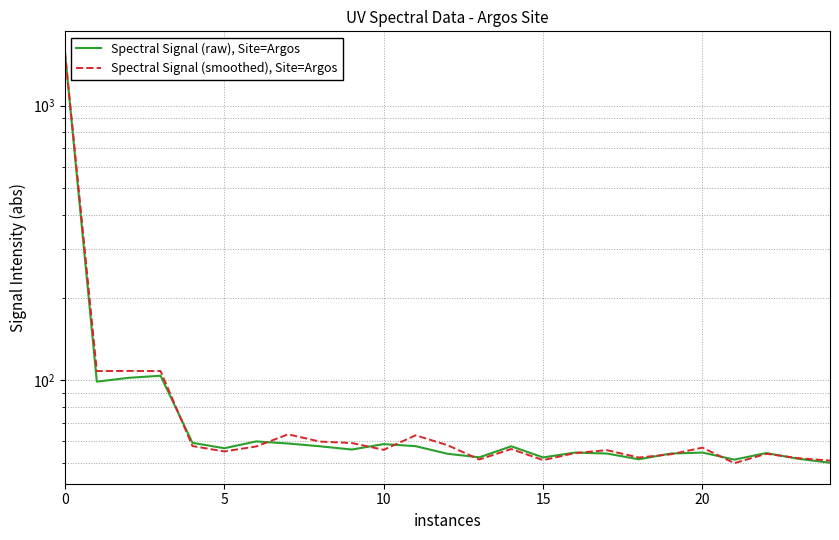

Between 10 and 19, which series saw the biggest shift?

Spectral Signal (smoothed), Site=Argos